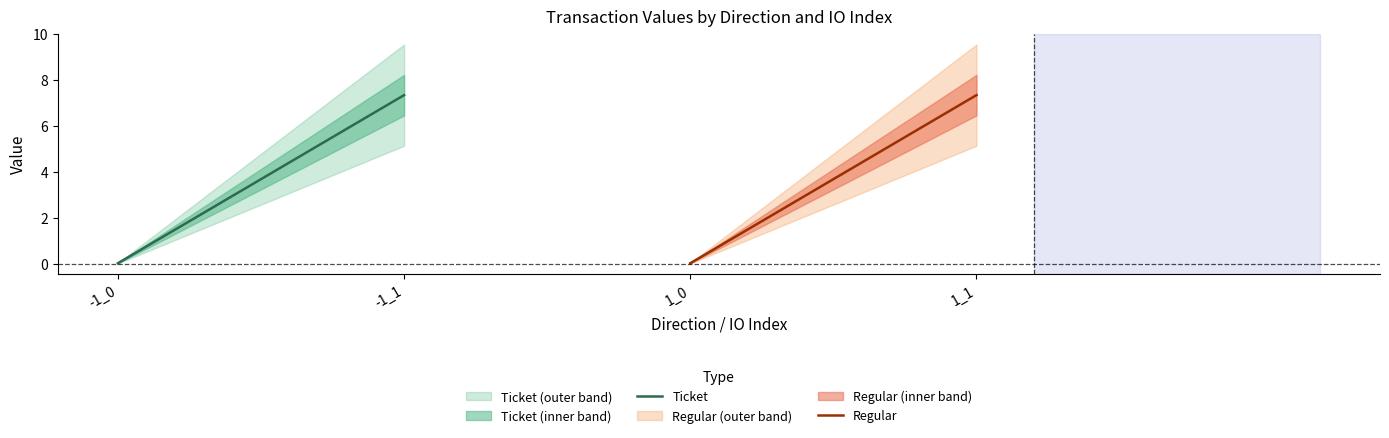

Rank the series at -1_1 from highest to lowest value.

Ticket, Regular